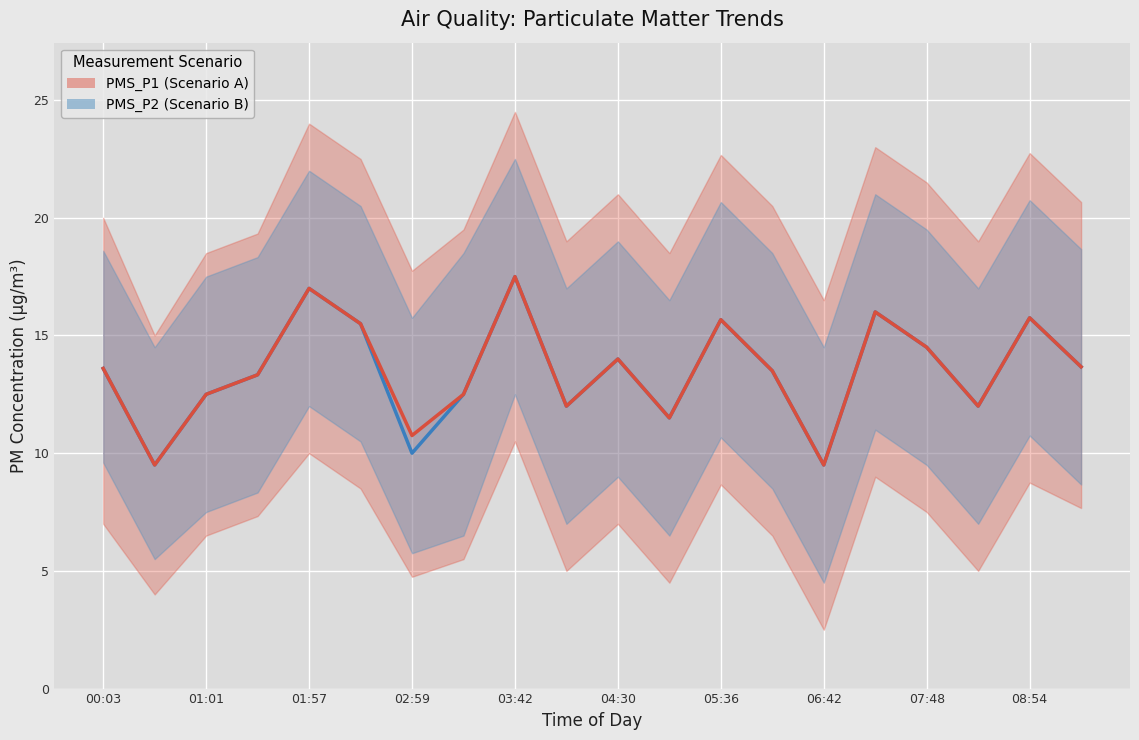

True or false: PMS_P2 (Scenario B) and PMS_P1 (Scenario A) cross at least once.

False